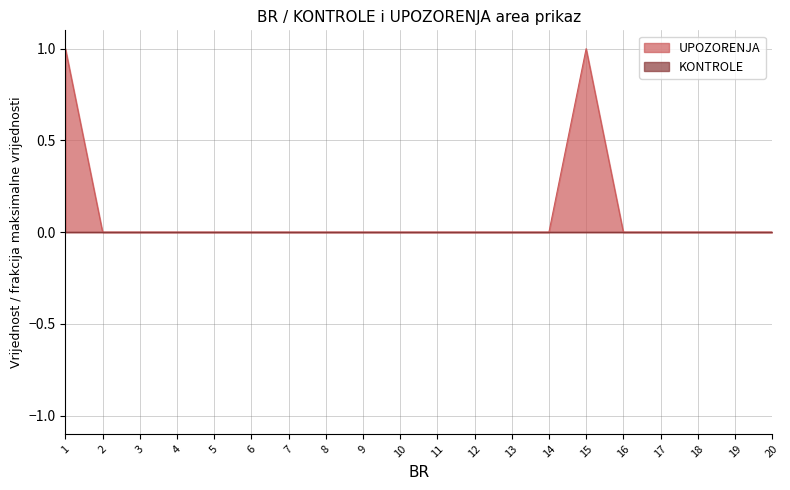

Which has a higher value, 7 or 14?

7